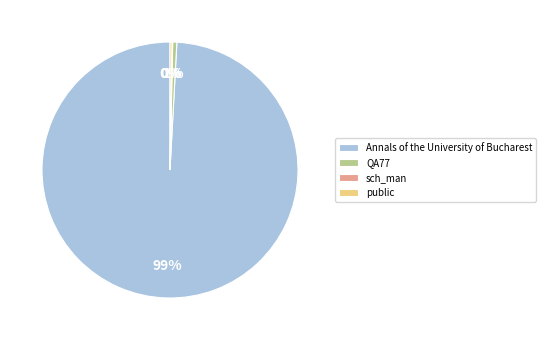

To the nearest percent, what is the difference between the largest and smallest slice percentages?

99%